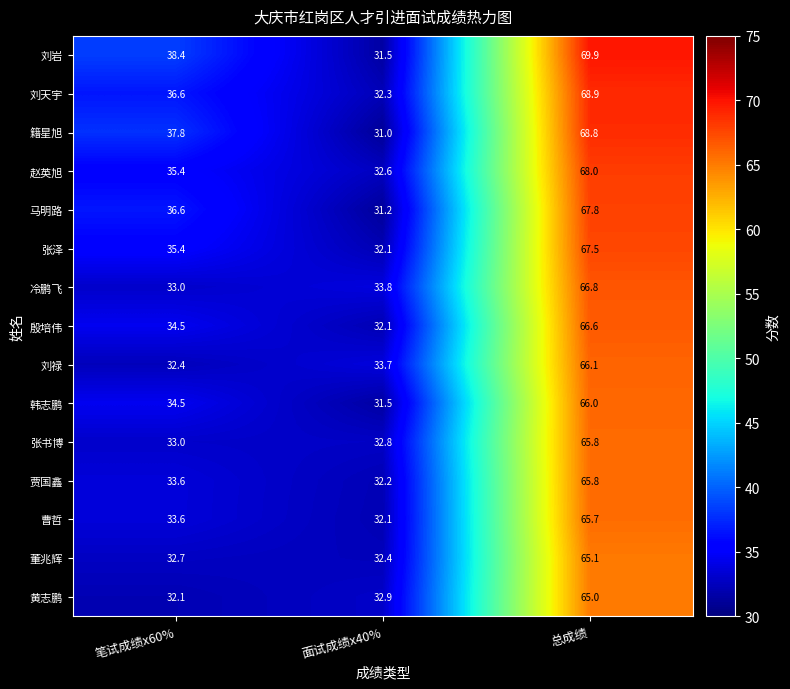

Count the number of data series in this chart.

15